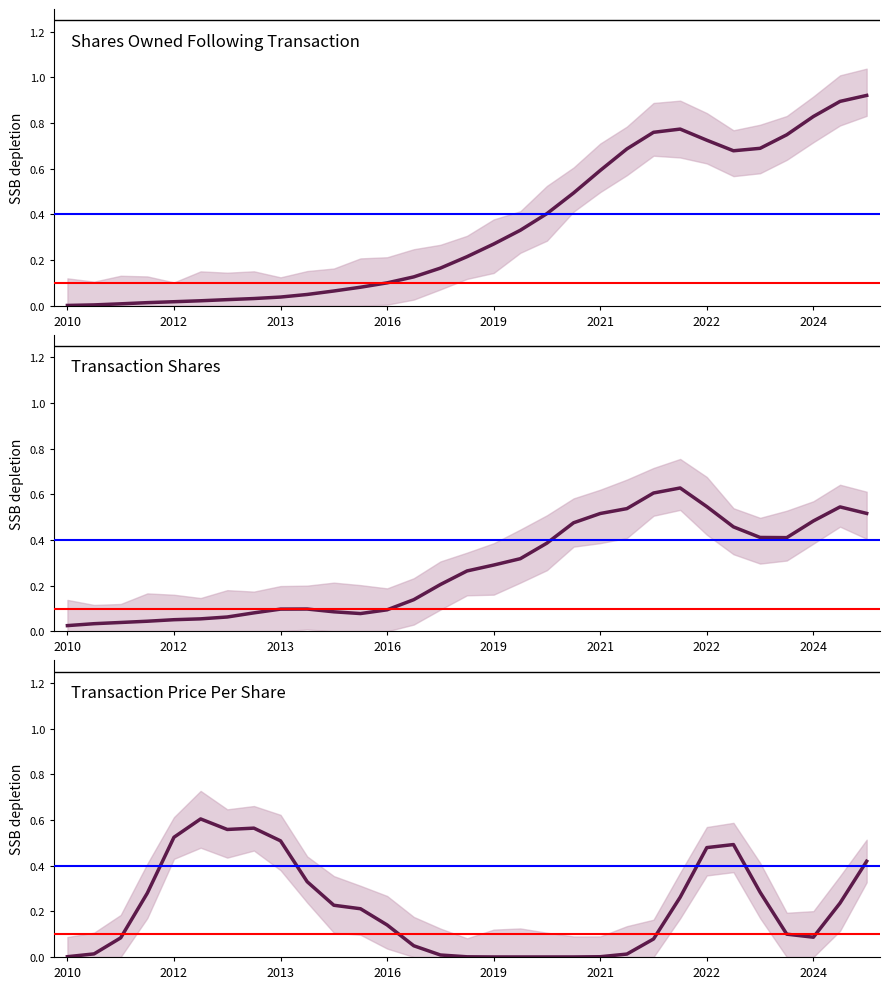

Which series changed the most between 2019 and 2024?

Shares Owned Following Transaction